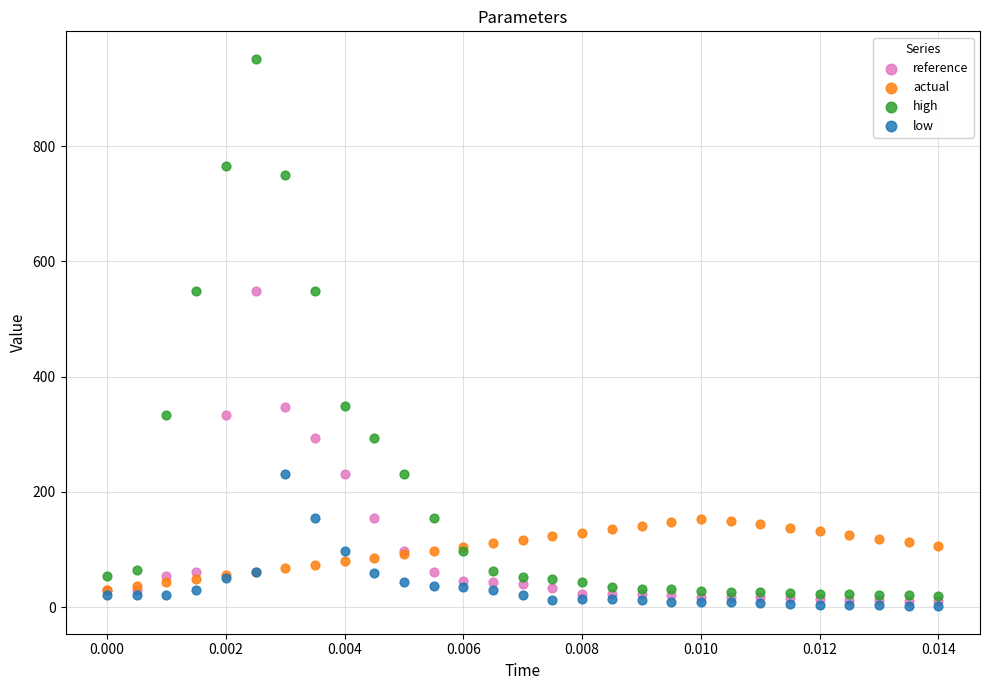

What are all the series names shown in the legend?

reference, actual, high, low